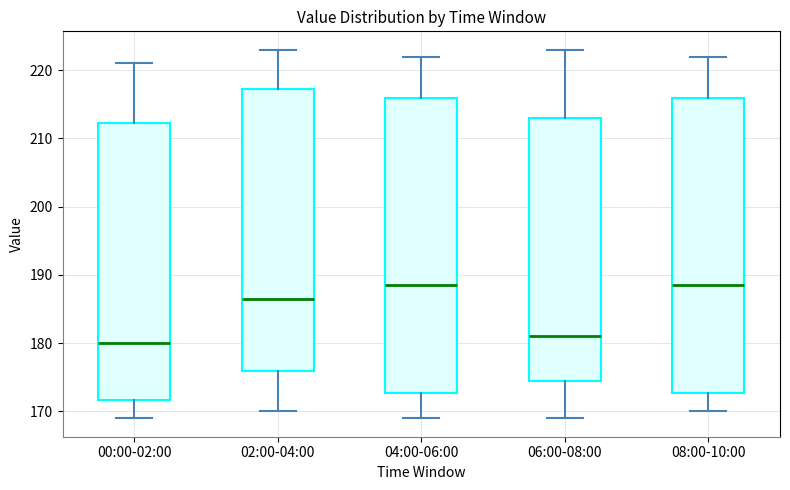

Reading left to right, transcribe this box plot: for each box, give where its median line is, the range the box spans, and where its two whiskers end, as read against the y-axis. The values are not printed on the chart, so give them approximately, as read against the axis.

00:00-02:00: median 180, box 172 to 212, whiskers 169 to 221
02:00-04:00: median 187, box 176 to 217, whiskers 170 to 223
04:00-06:00: median 189, box 173 to 216, whiskers 169 to 222
06:00-08:00: median 181, box 175 to 213, whiskers 169 to 223
08:00-10:00: median 189, box 173 to 216, whiskers 170 to 222